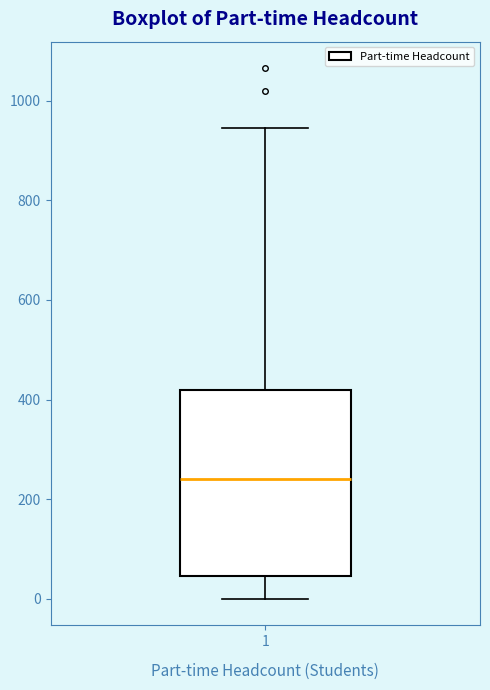

Where does the upper whisker of the box at x = 1 end on the y-axis? The values are not printed on the chart, so give them approximately, as read against the axis.

940